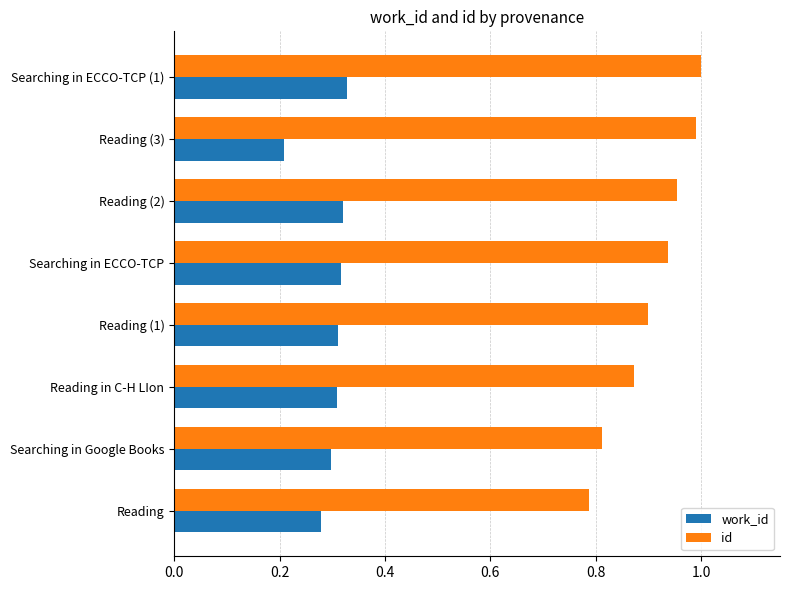

What is the difference between the second highest and minimum values in the id series?

0.2